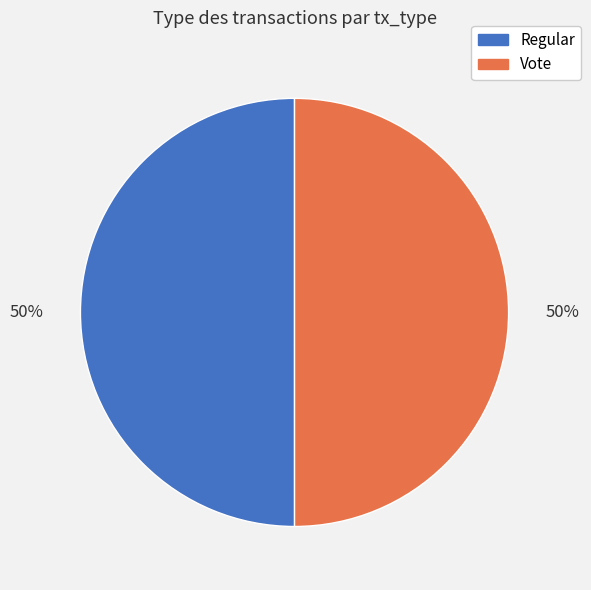

Combined, do Regular and Vote account for over 50%?

Yes